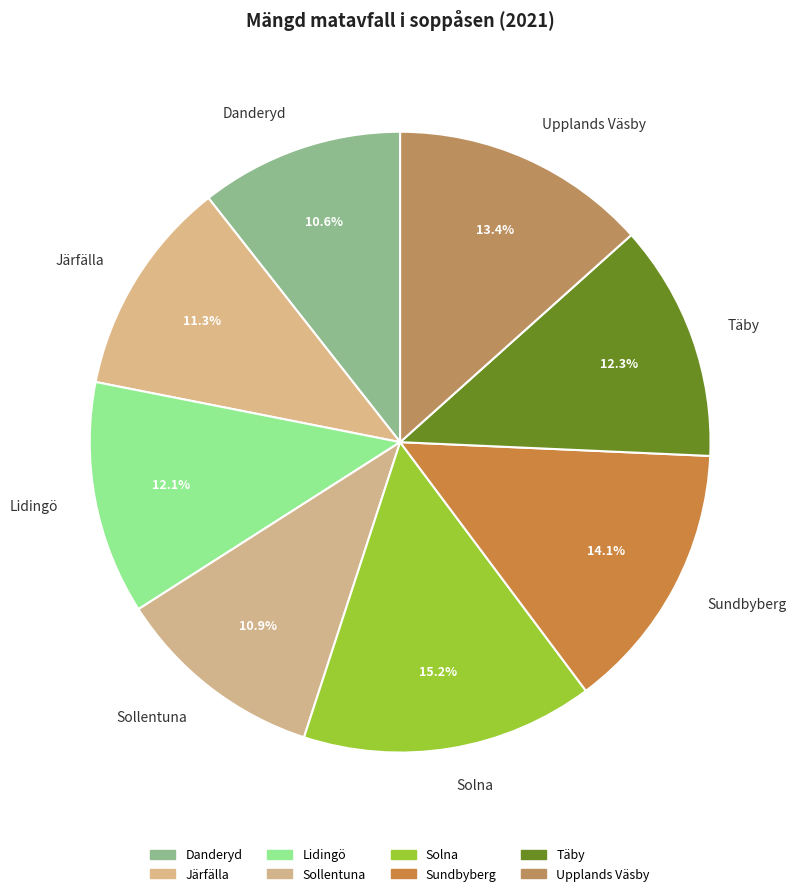

Does Täby represent more than half of the total?

No